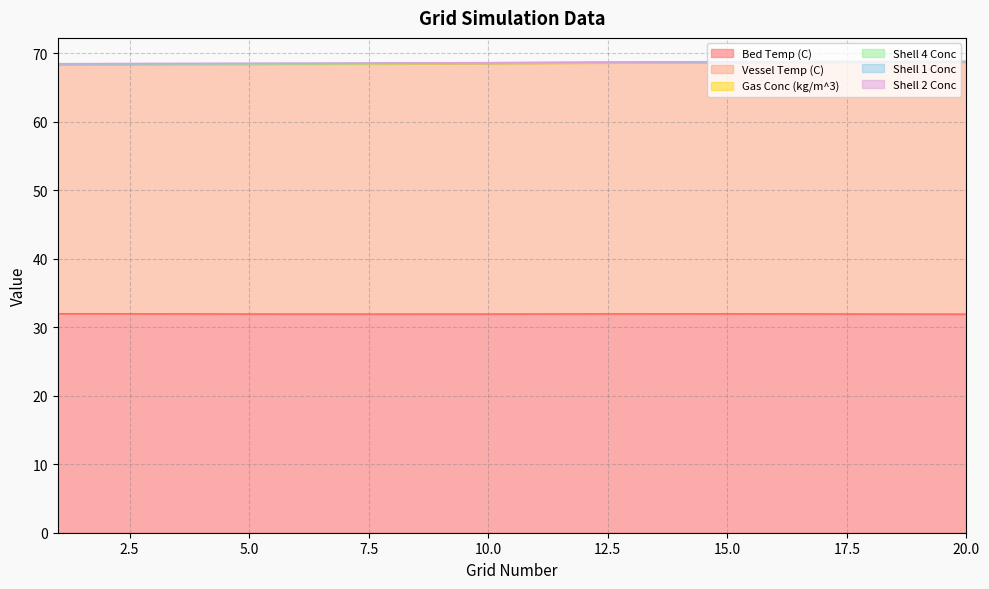

Where is the first local maximum for Bed Temp (C)?

15